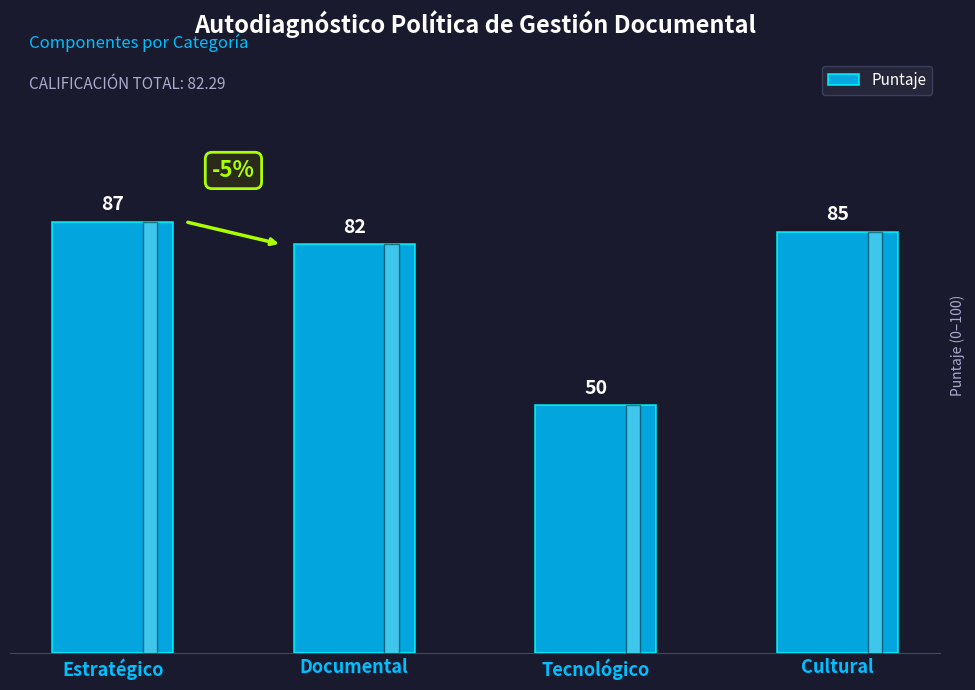

List the labels in order of value, smallest first.

Tecnológico, Documental, Cultural, Estratégico